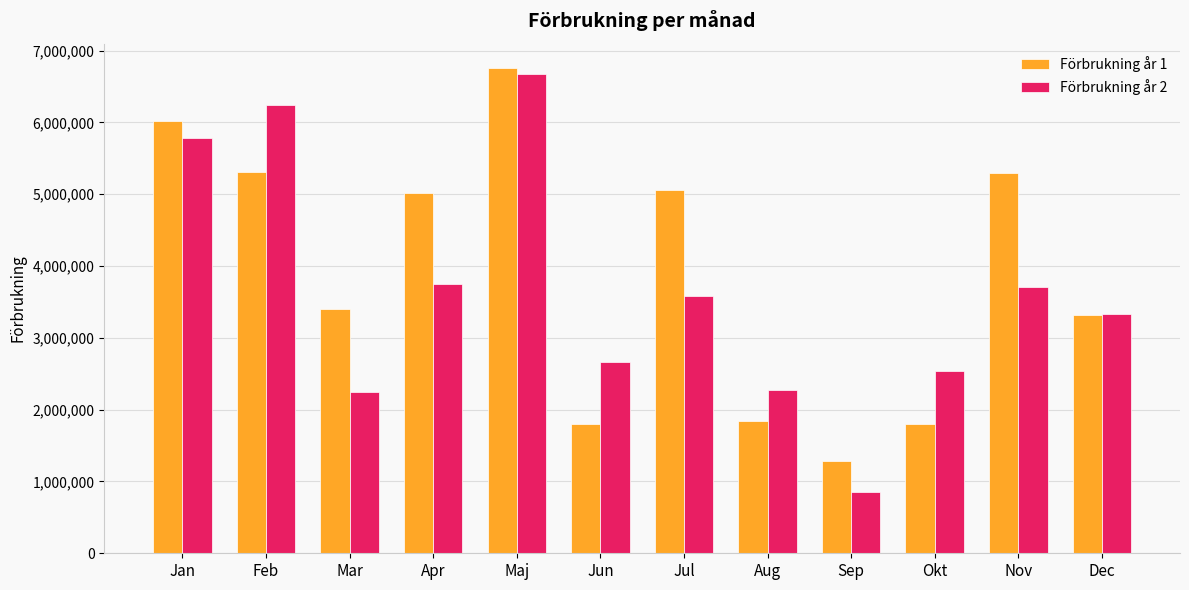

What are all the series names shown in the legend?

Förbrukning år 1, Förbrukning år 2